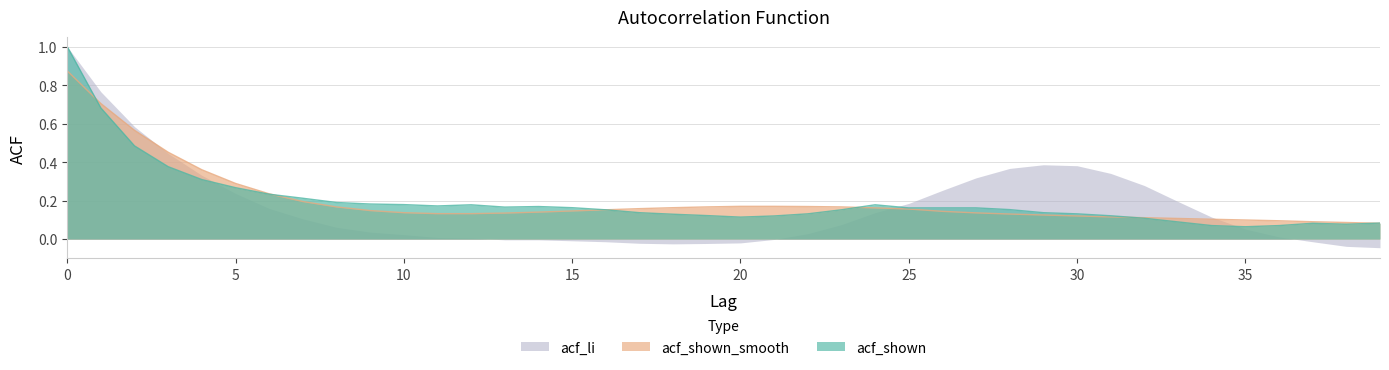

What is the difference between the maximum and minimum values in the acf_shown_smooth series?

0.8